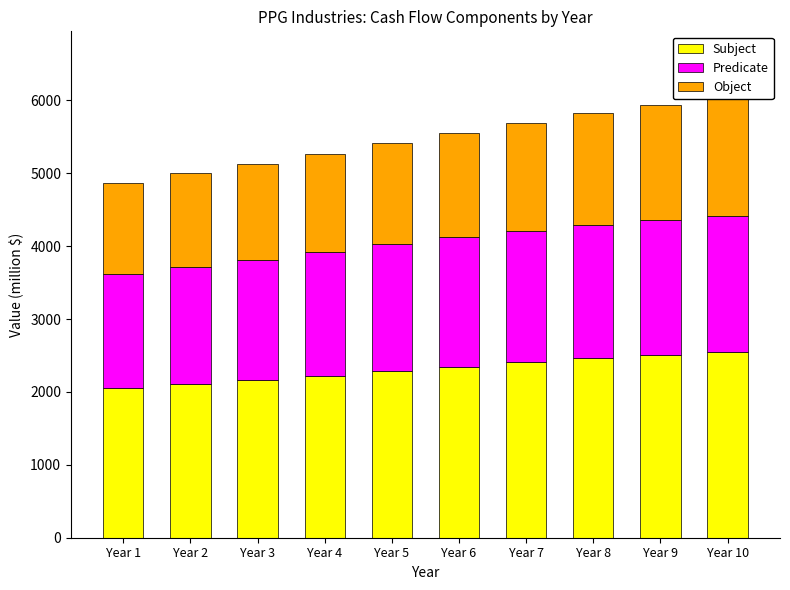

True or false: Predicate has a value of 1567.1 at Year 1.

True